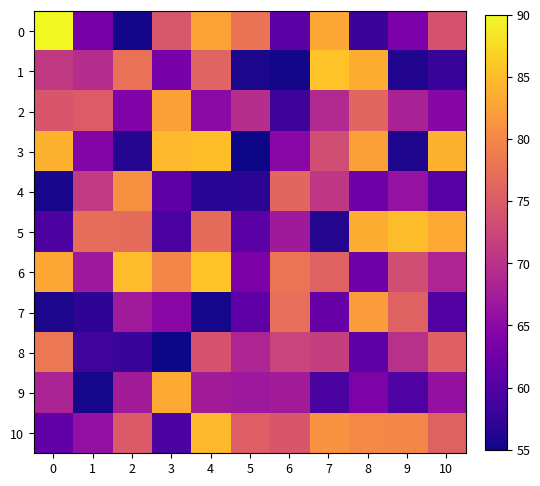

What is the spread (max minus min) of values at 5?

22.8